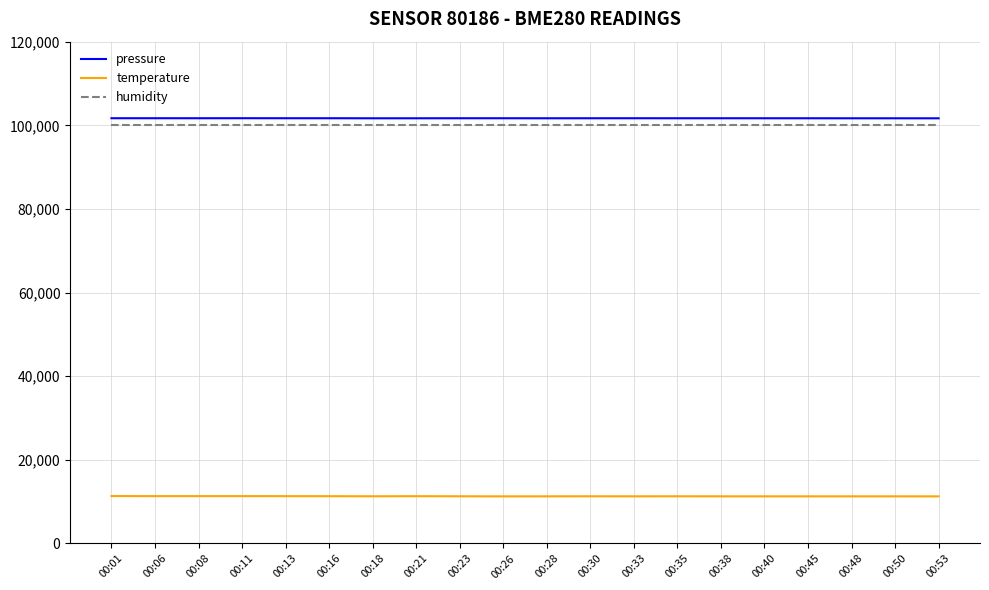

What is the difference between the highest and lowest values at 00:11?

90366.1